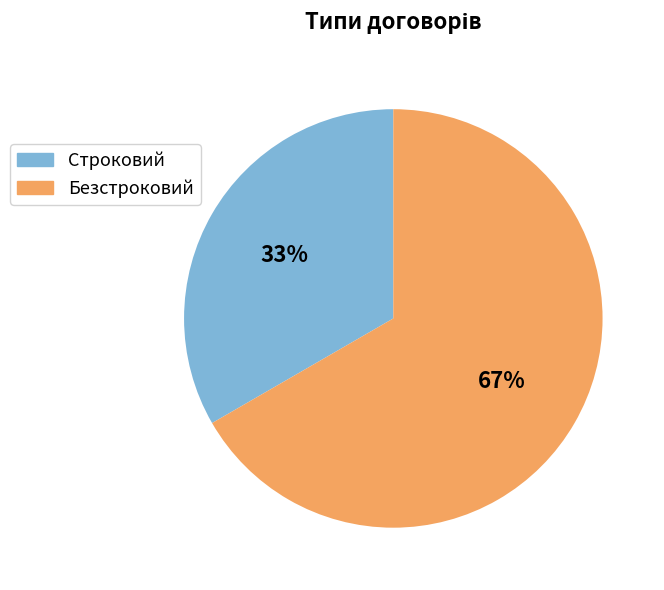

True or false: Безстроковий accounts for 67% of the total.

True